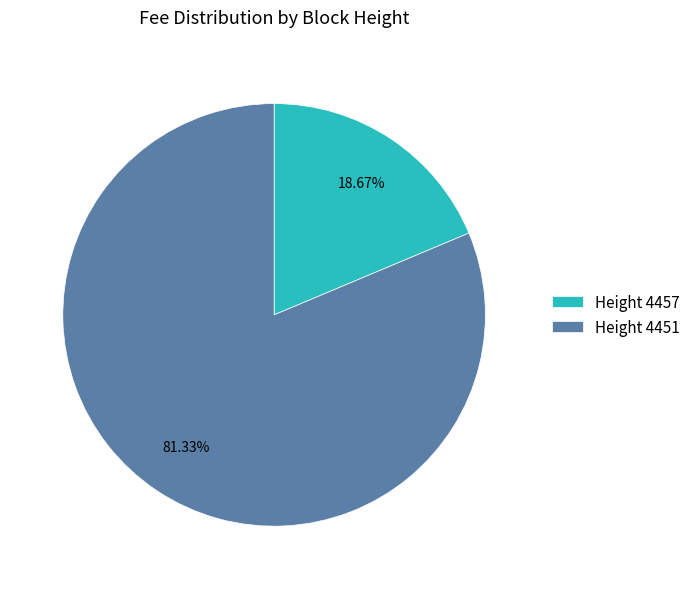

To the nearest percent, what is the difference between the largest and smallest slice percentages?

63%